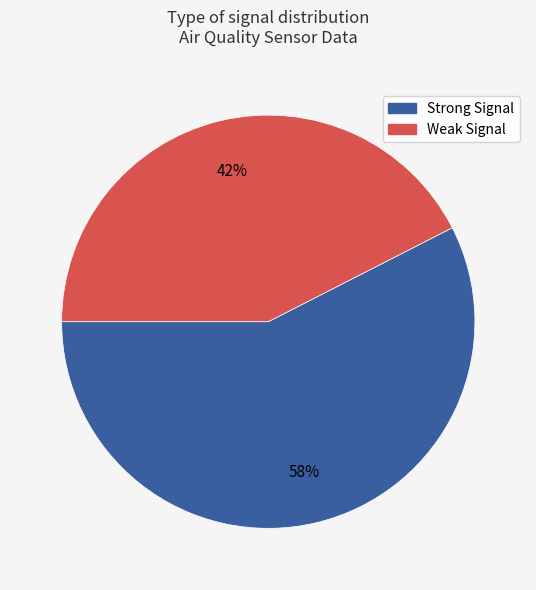

To the nearest percent, what is the average slice percentage?

50%